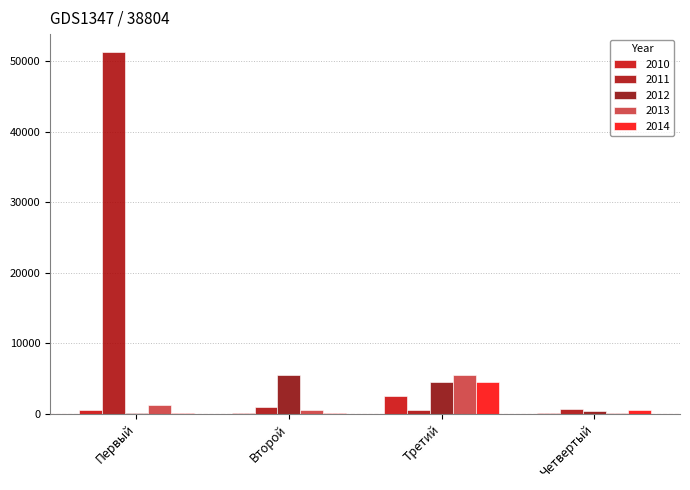

How many data points does each series have?

4